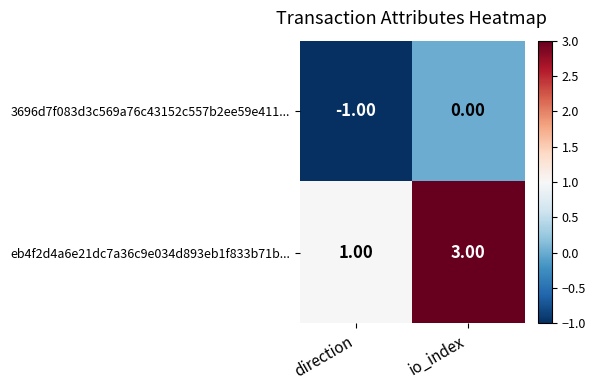

At which label is eb4f2d4a6e21dc7a36c9e034d893eb1f833b71b... closest to 2?

direction